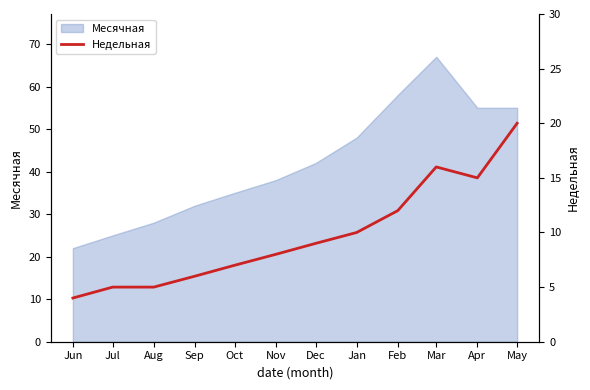

At which label does Месячная reach its minimum?

Jun